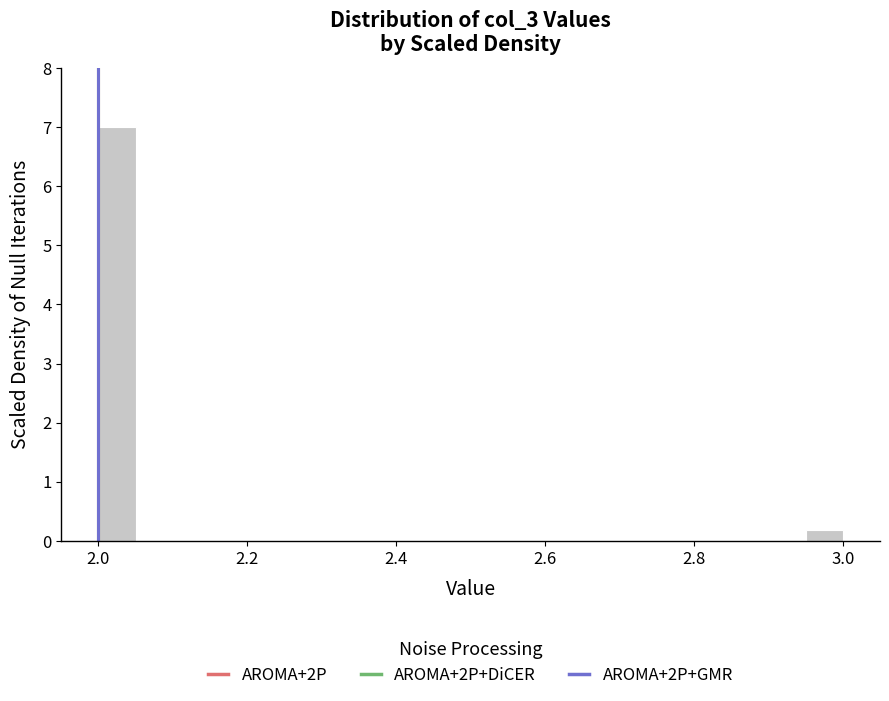

Read against the x-axis, roughly where is the centre of the tallest bar?

2.02